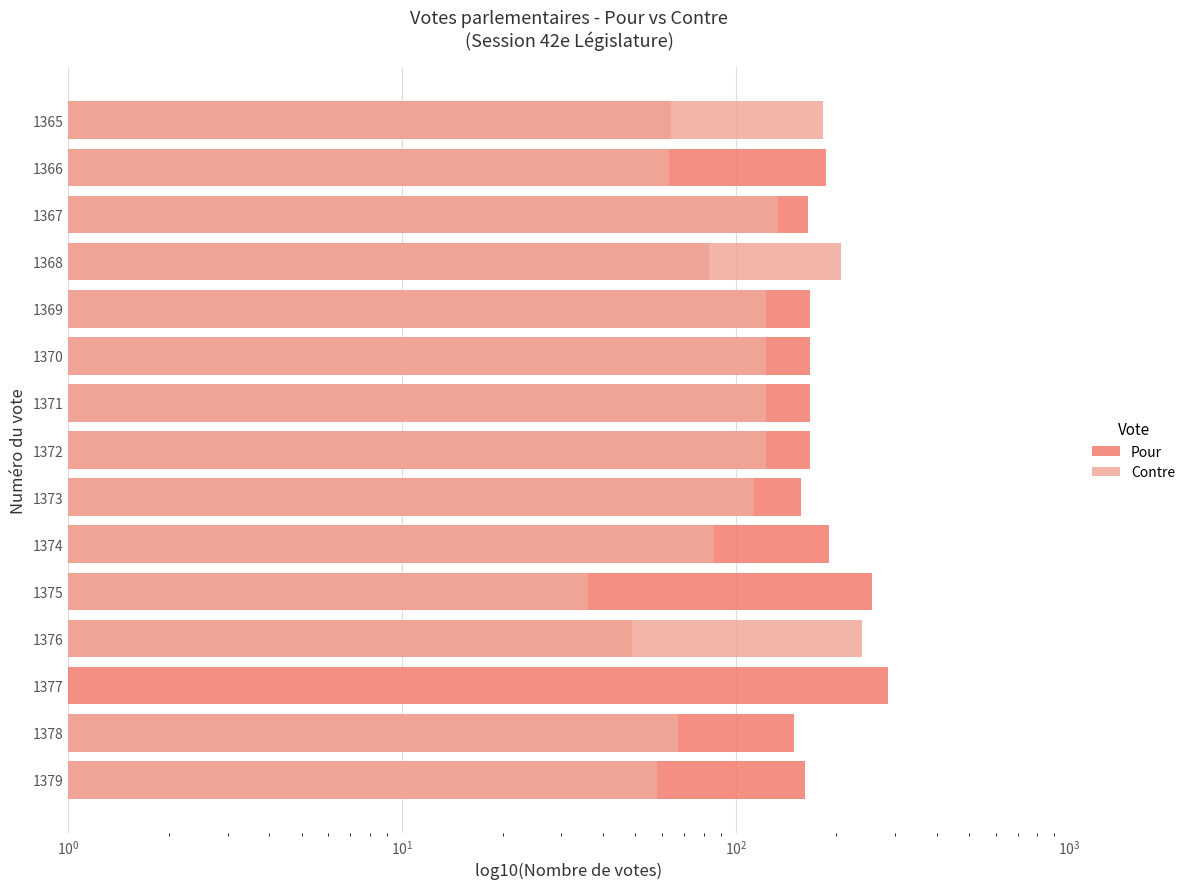

How many groups of bars are there?

15